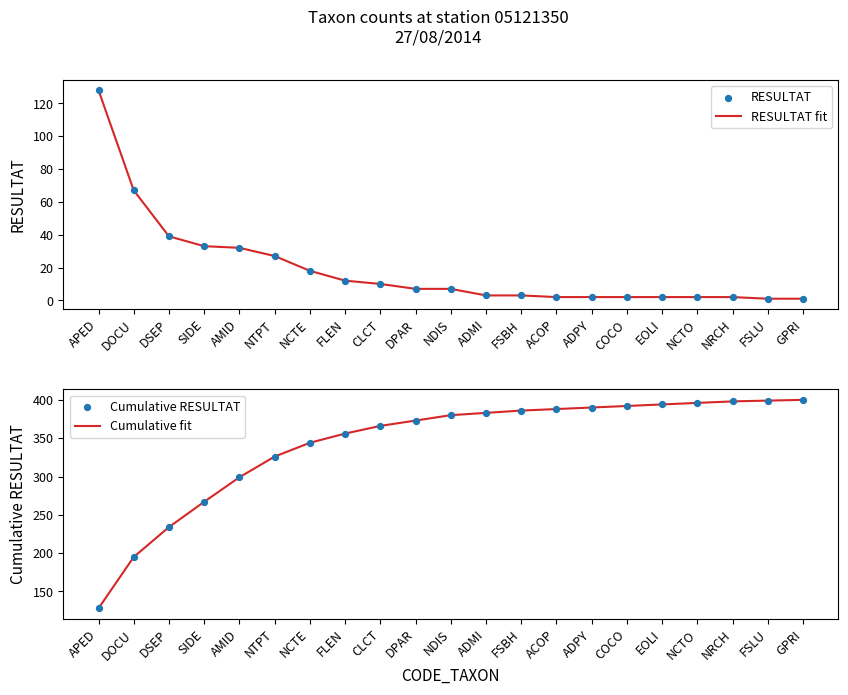

Which series reaches the maximum Y coordinate?

Cumulative fit